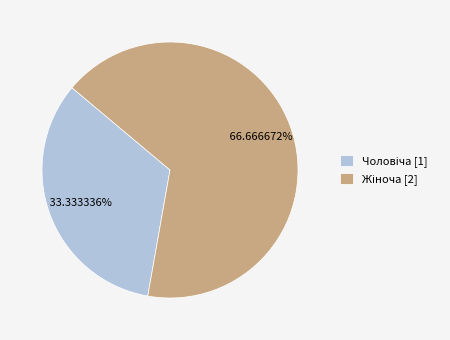

Is there a majority slice in this chart?

Yes